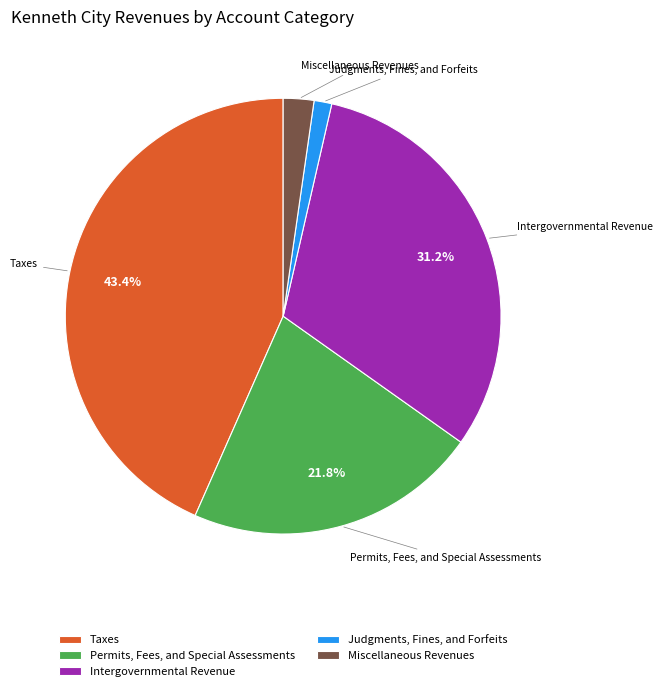

What is the smallest slice in the pie chart?

Judgments, Fines, and Forfeits